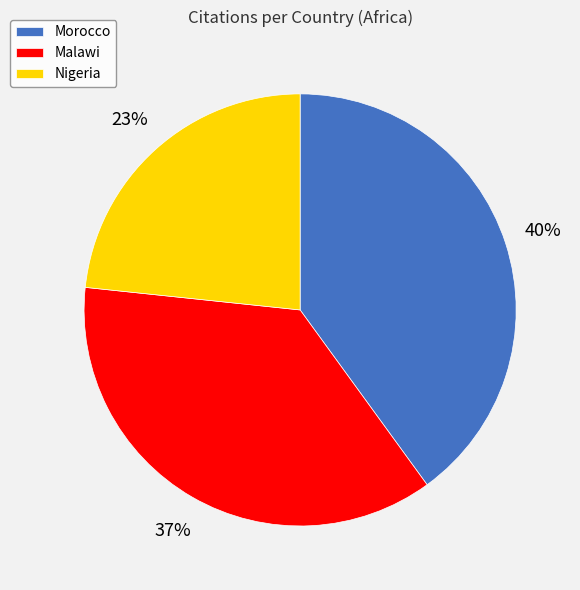

Is Malawi the majority of the pie?

No